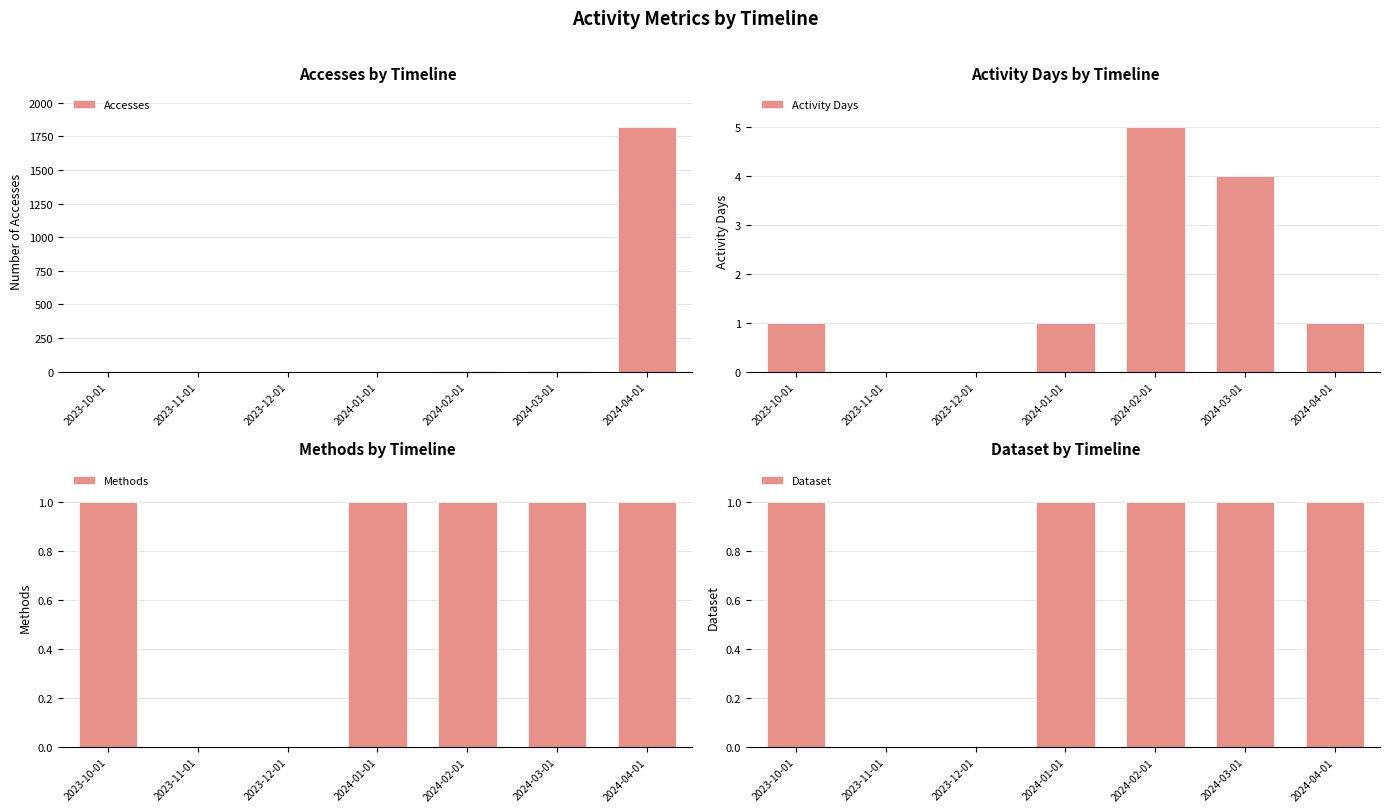

How many bars are there in total?

28